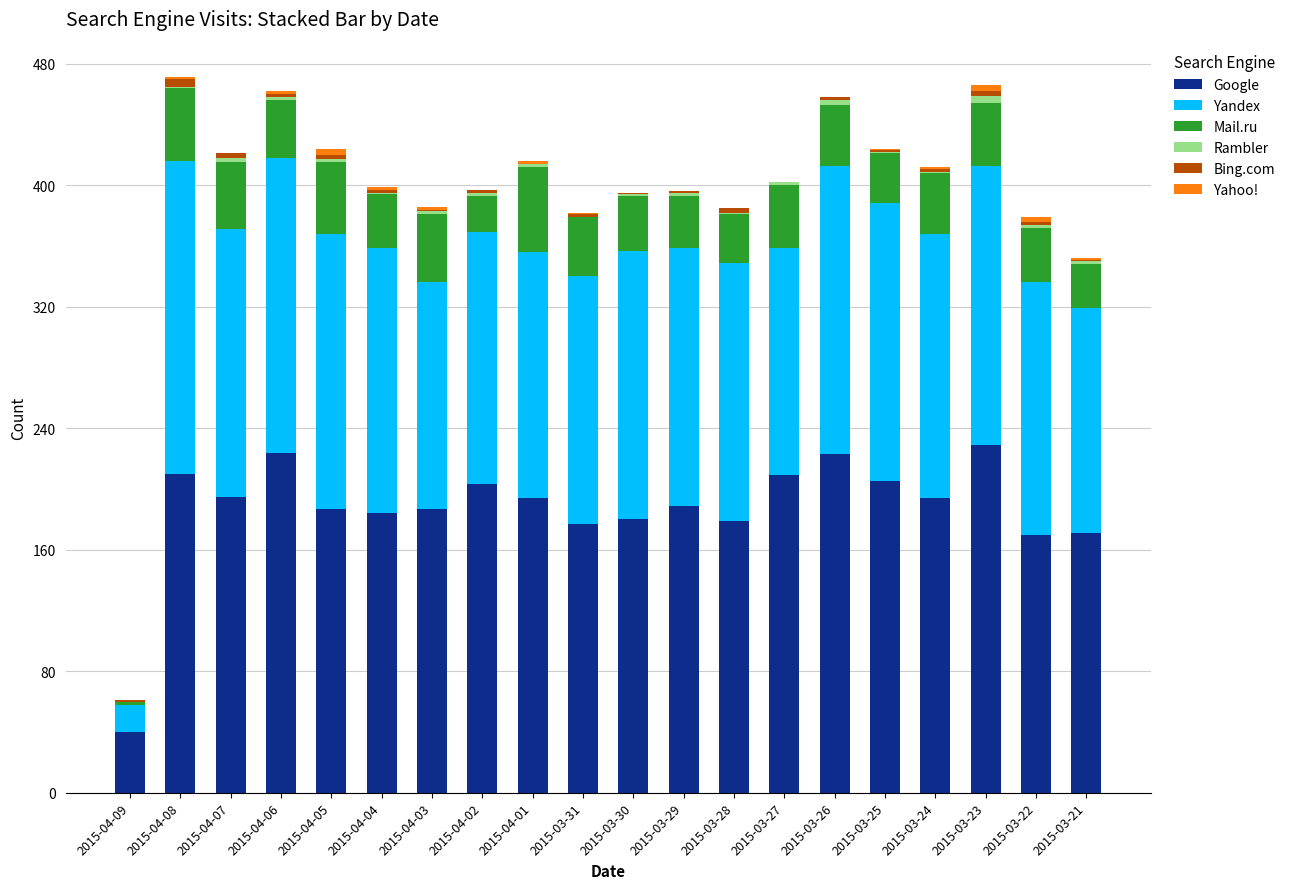

What value does the Yandex series have at 2015-03-30, to the nearest 10?

180